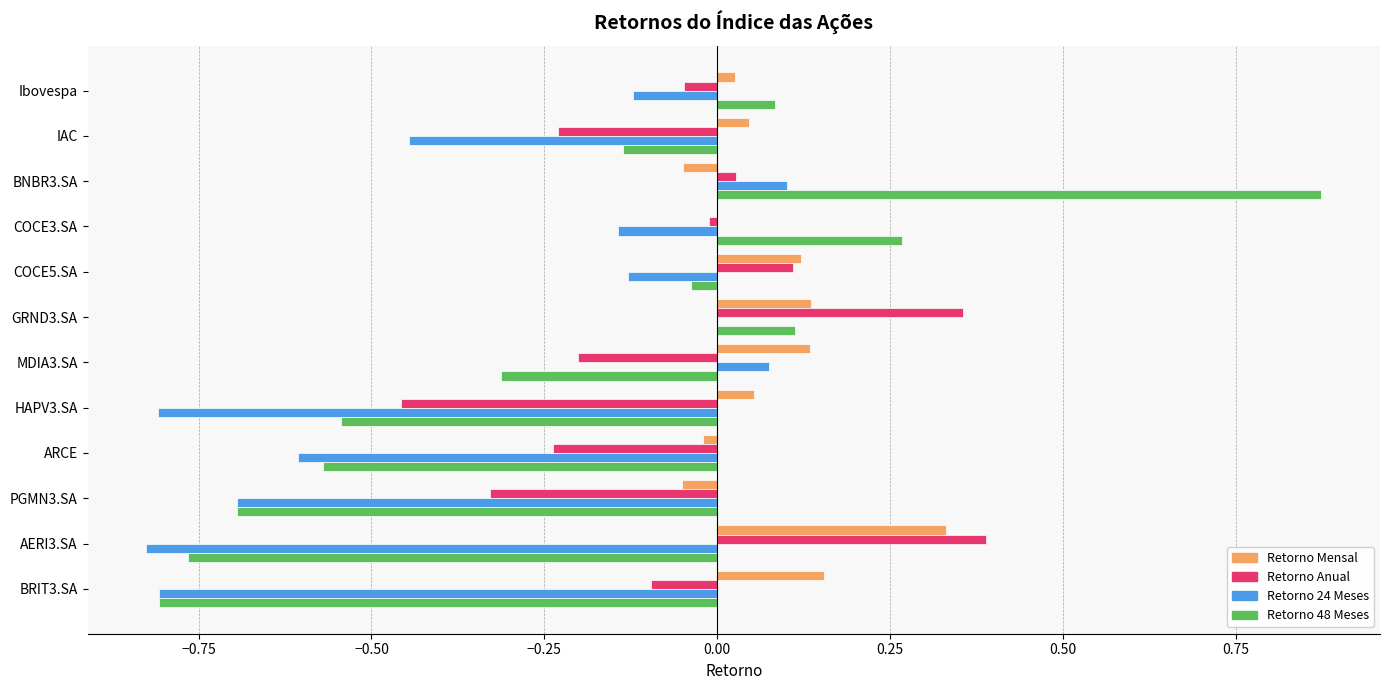

Is the value of Retorno Mensal at PGMN3.SA greater than the value of Retorno 48 Meses at COCE3.SA?

No